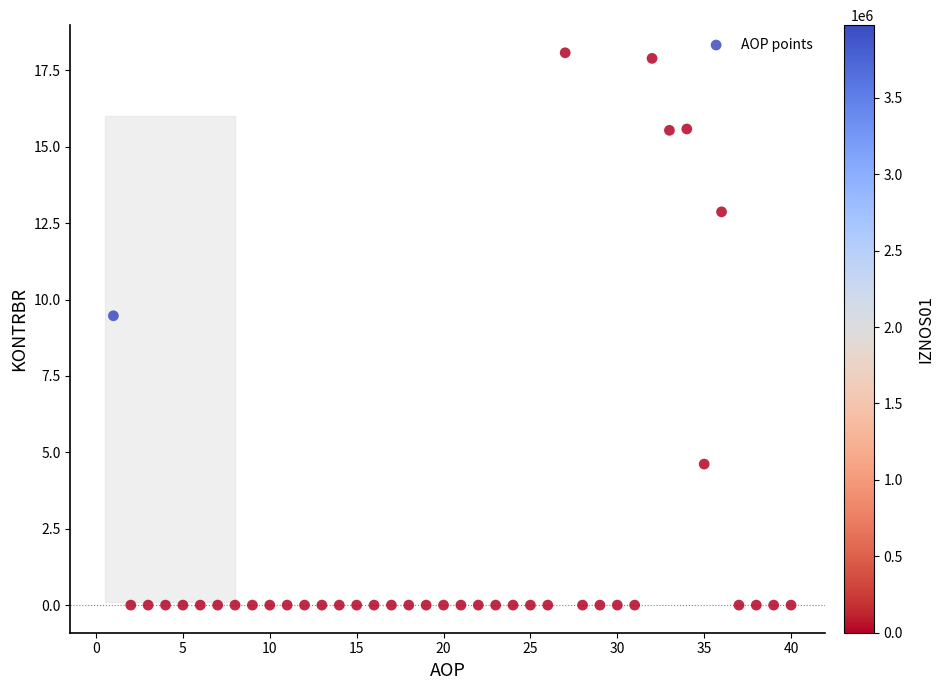

What is the range of Y values (max minus min)?

18.1